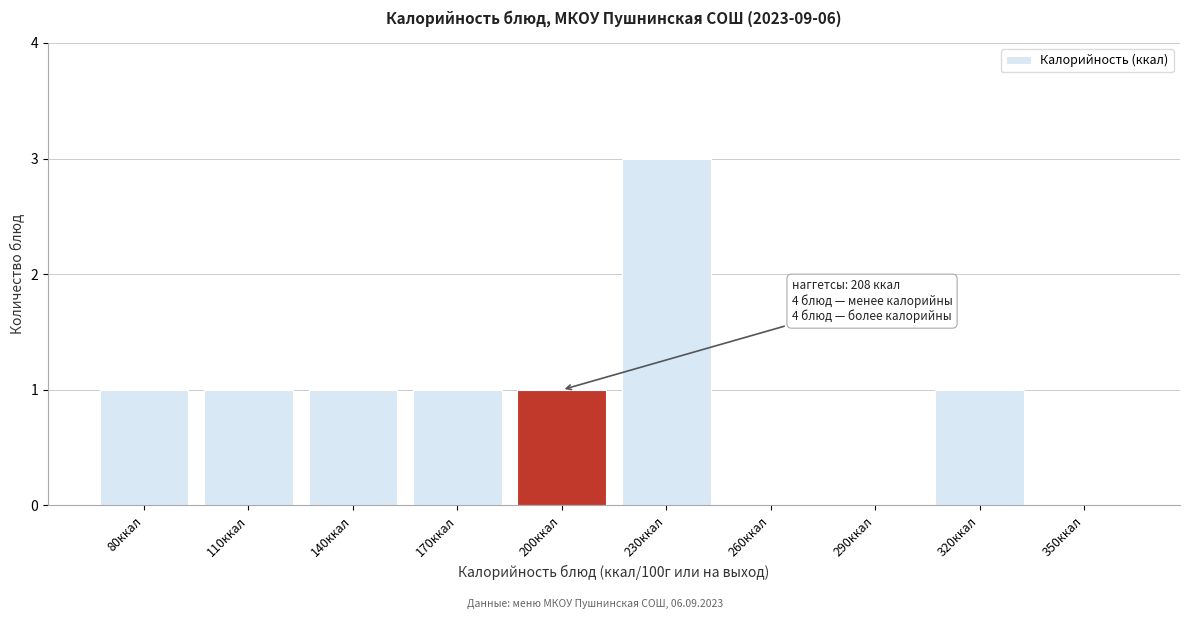

Reading left to right, what are all the values shown in this chart?

80ккал=1	110ккал=1	140ккал=1	170ккал=1	200ккал=1	230ккал=3	260ккал=0	290ккал=0	320ккал=1	350ккал=0